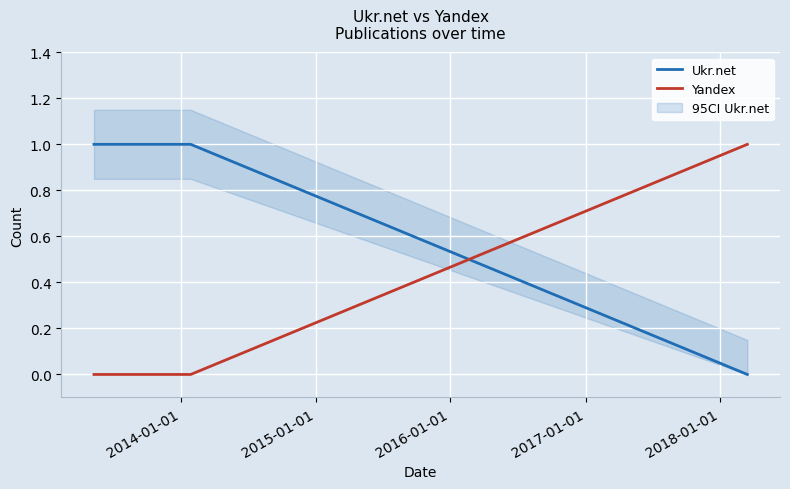

How many times do Yandex and Ukr.net cross each other?

1